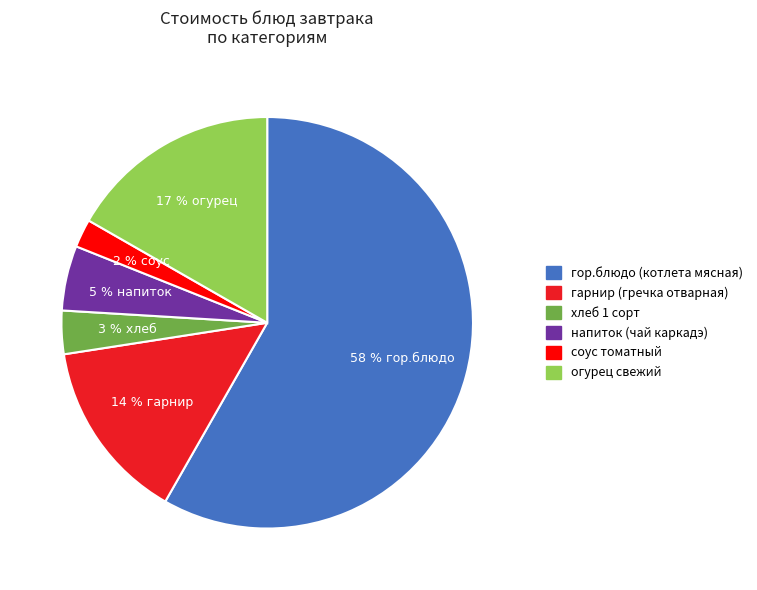

Is there any slice that represents more than half of the pie?

Yes